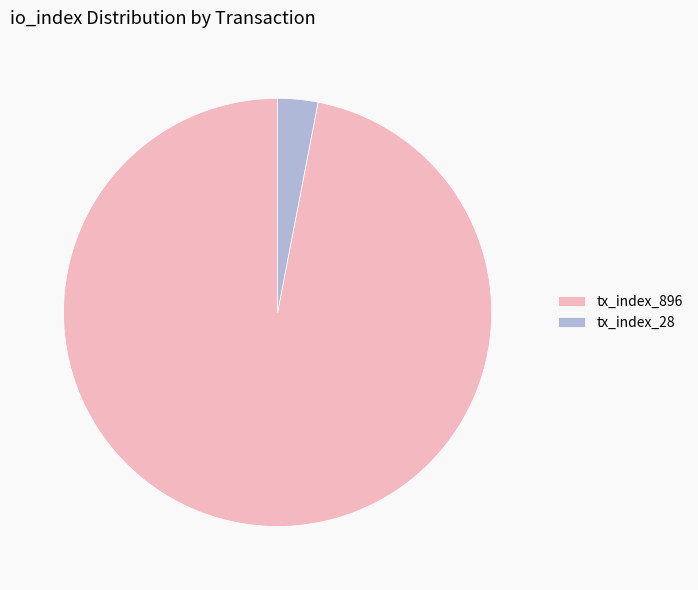

Is the sum of tx_index_896 and tx_index_28 greater than half?

Yes